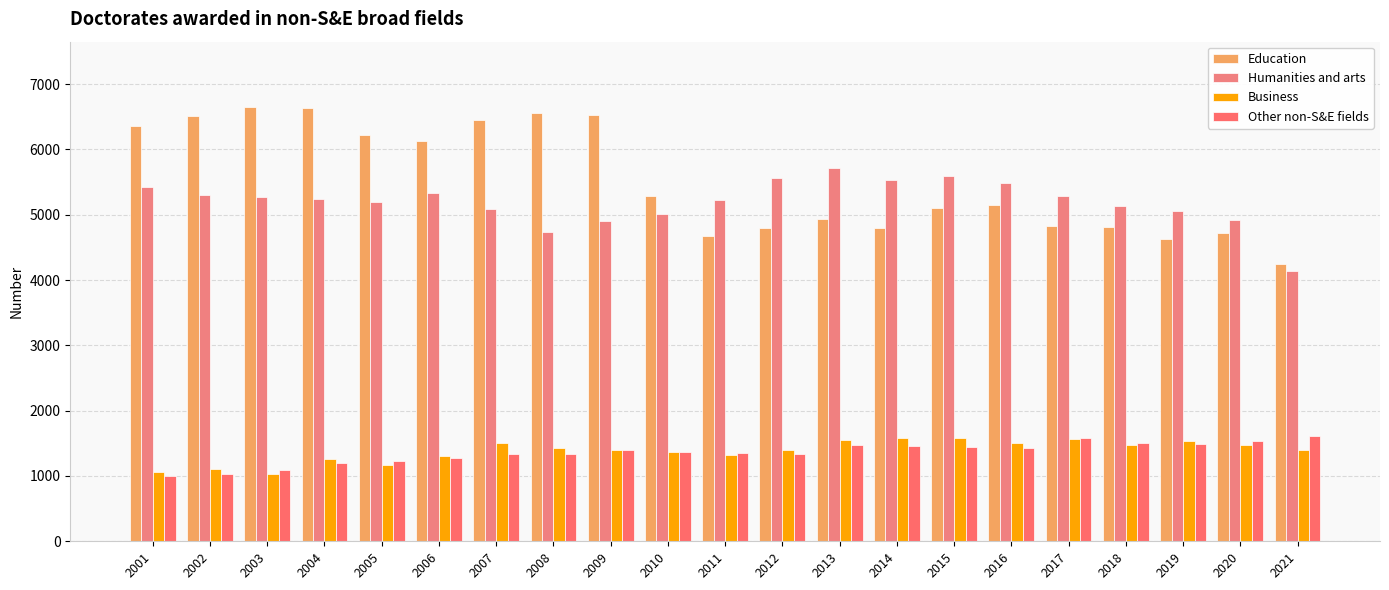

Which label corresponds to the smallest value in the chart?

2001